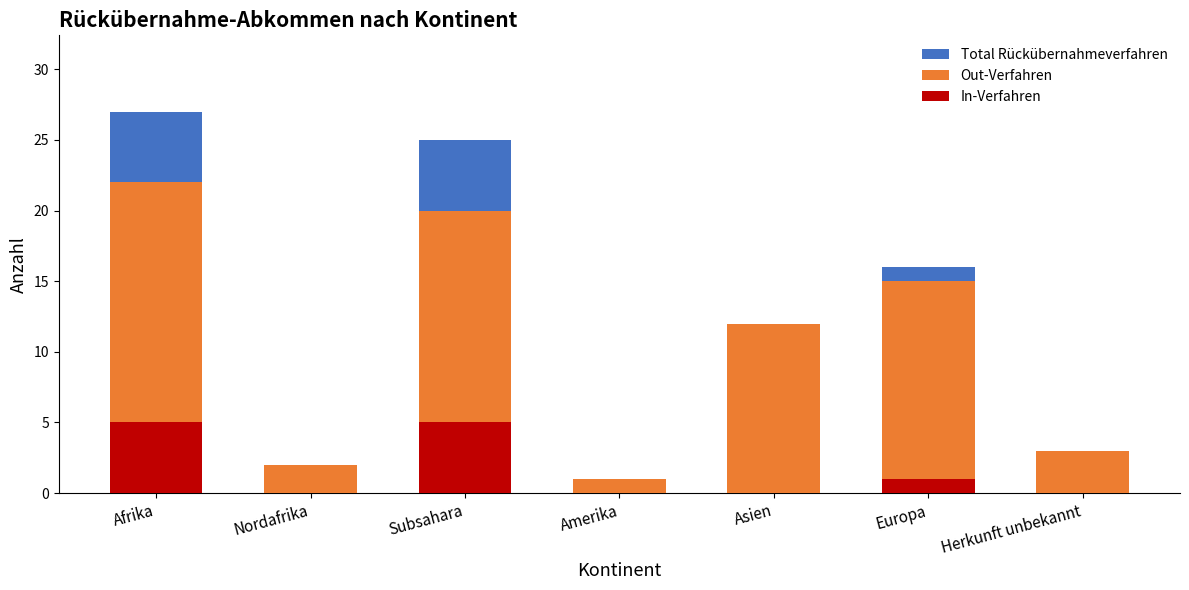

What is the difference between the second highest and minimum values in the Out-Verfahren series?

19